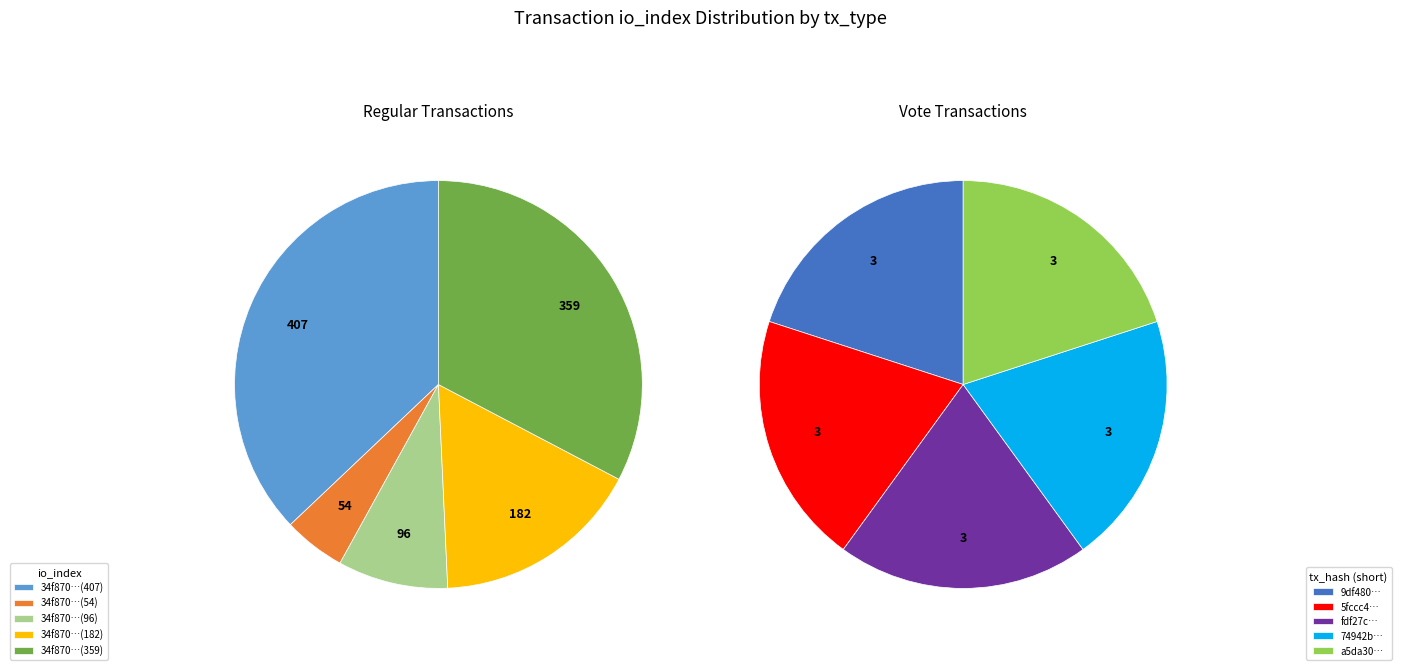

Combined, what portion of the pie is 0 and 4?

69.8%